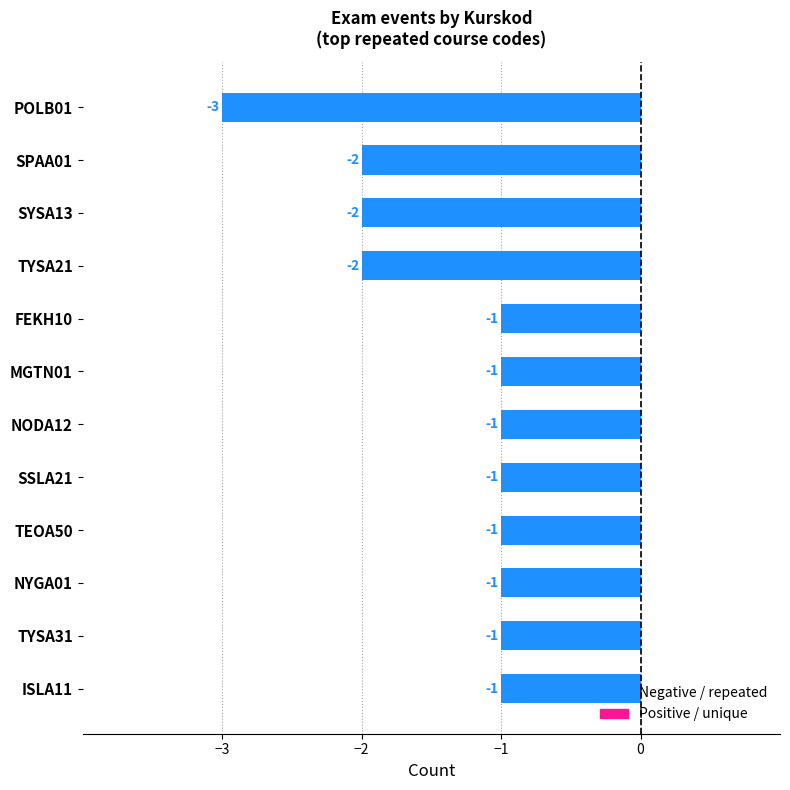

What is the label of the 1st bar from the bottom?

ISLA11